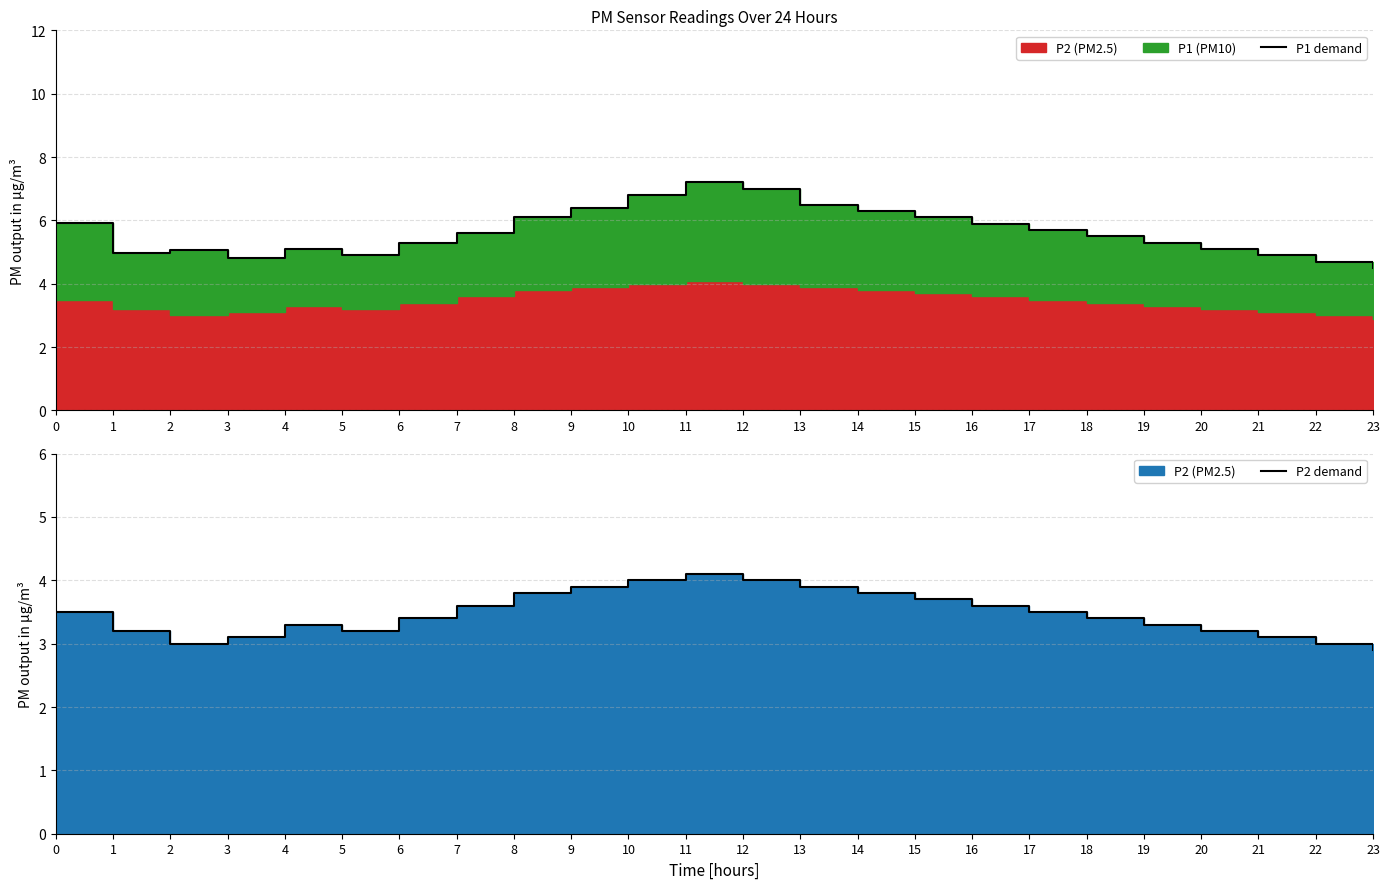

True or false: P2 demand and P1 demand cross at least once.

False